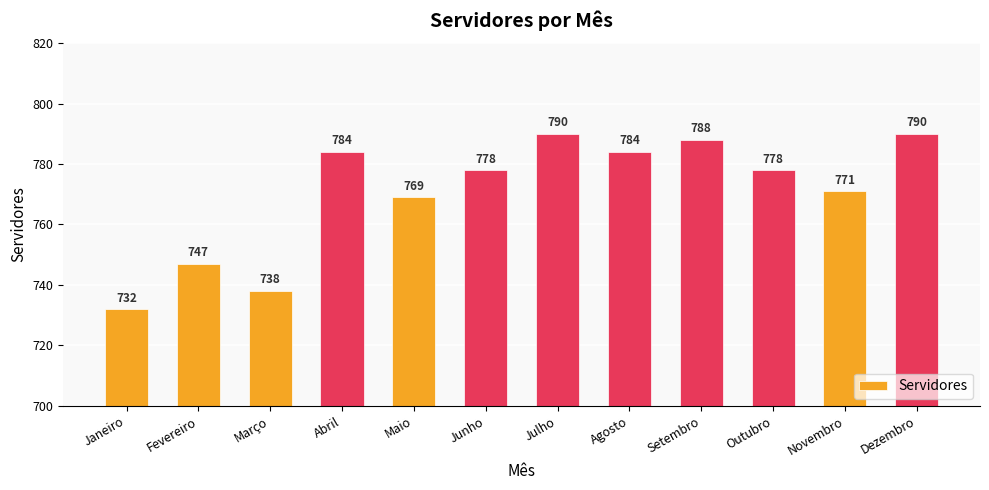

The value at Julho is 1111. True or false?

False